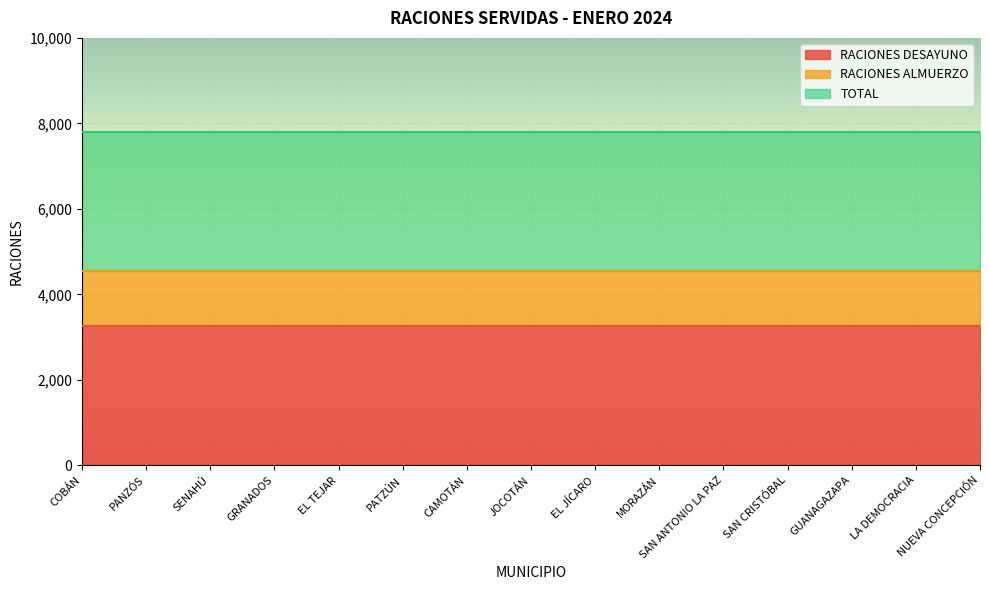

Is the value of RACIONES ALMUERZO at SAN ANTONIO LA PAZ greater than the value of RACIONES DESAYUNO at NUEVA CONCEPCIÓN?

Yes